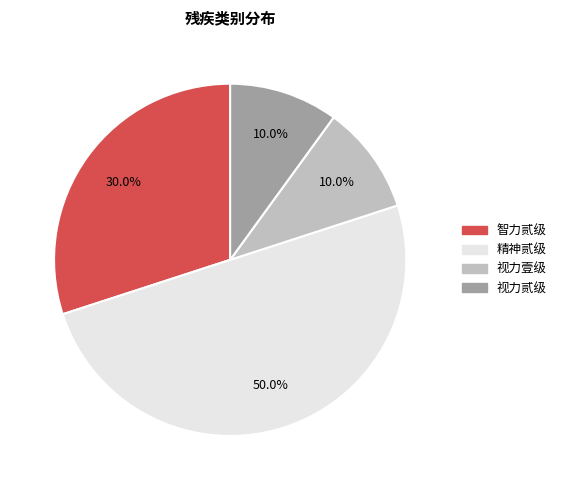

The 精神贰级 slice represents 37% of the pie. True or false?

False